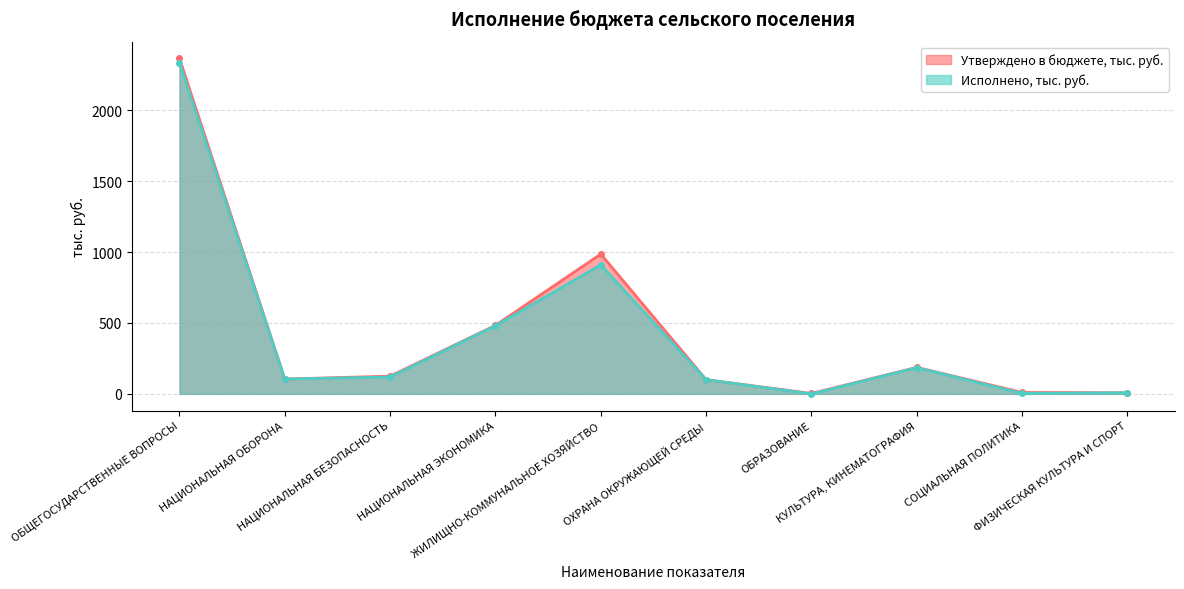

How many lines are shown in the chart?

2